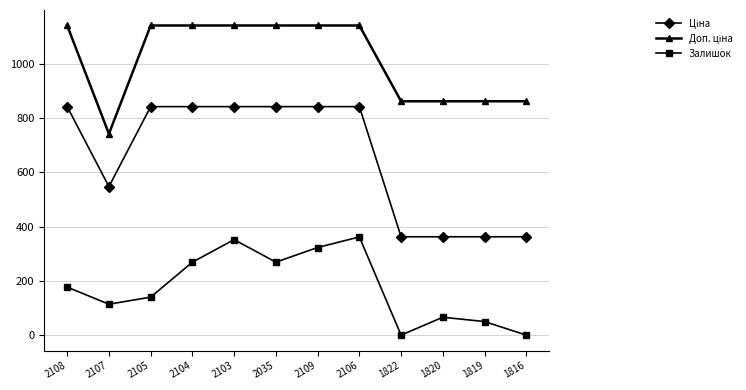

The Залишок series shows 269.0 at 2104. True or false?

True